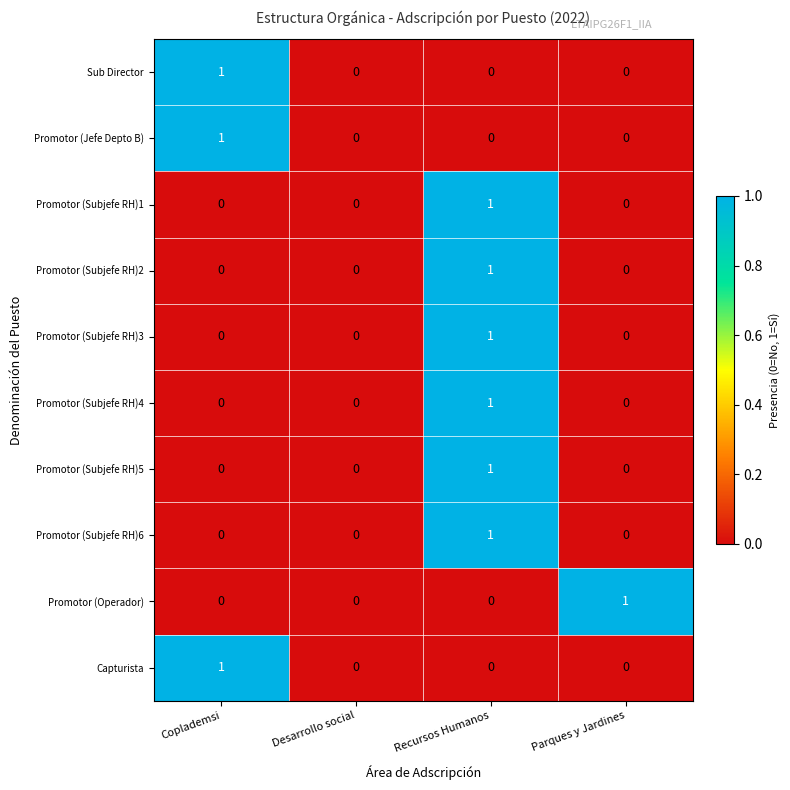

The Promotor (Subjefe RH)5 series shows 0 at Parques y Jardines. True or false?

True